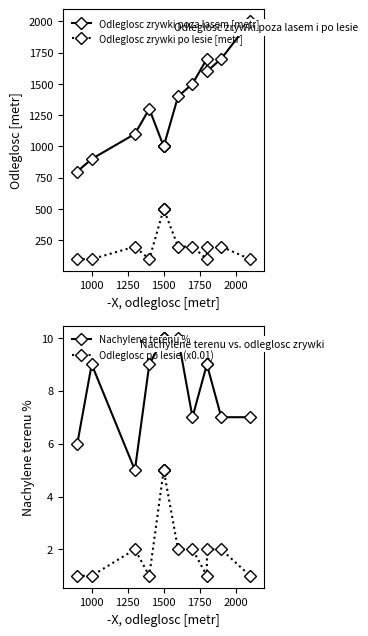

True or false: Odleglosc po lesie (x0.01) has a value of 8 at 1500.

False